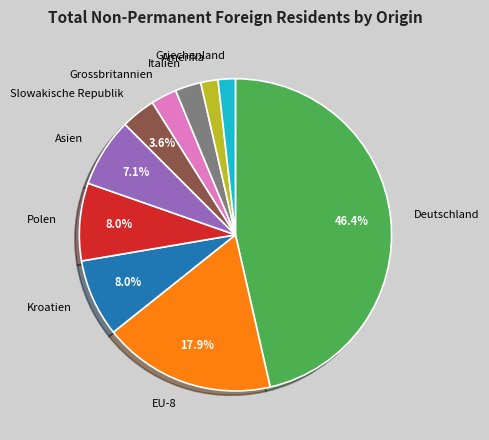

Count the number of slices in the pie.

10